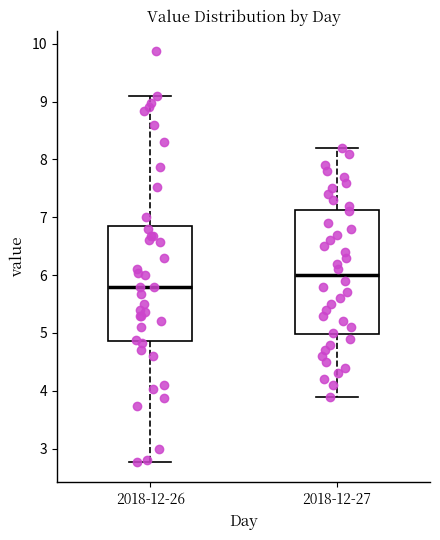

Reading left to right, transcribe this box plot: for each box, give where its median line is, the range the box spans, and where its two whiskers end, as read against the y-axis. The values are not printed on the chart, so give them approximately, as read against the axis.

2018-12-26: median 5.8, box 4.9 to 6.9, whiskers 2.8 to 9.1
2018-12-27: median 6.0, box 5.0 to 7.1, whiskers 3.9 to 8.2